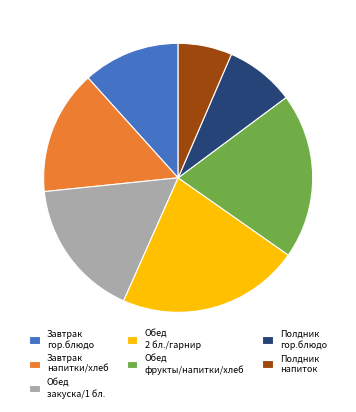

Count the number of slices in the pie.

7